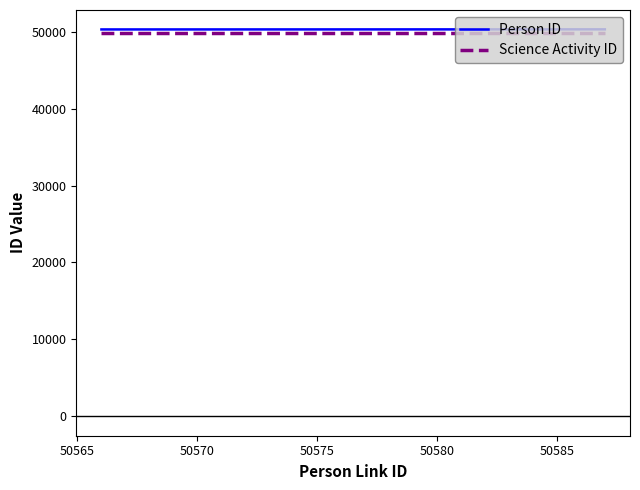

What is the average value of the Person ID series?

50297